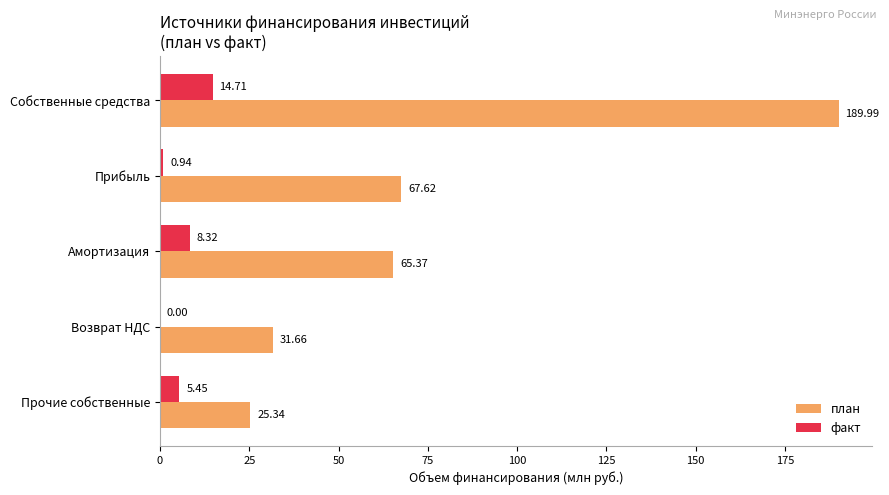

Where is план nearest to the value 107?

Прибыль